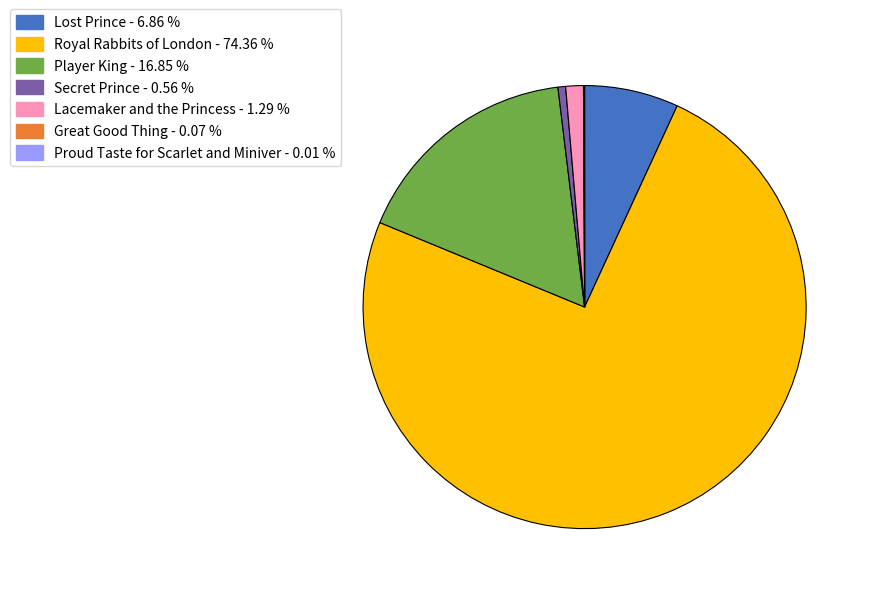

True or false: Secret Prince accounts for 1% of the total.

True